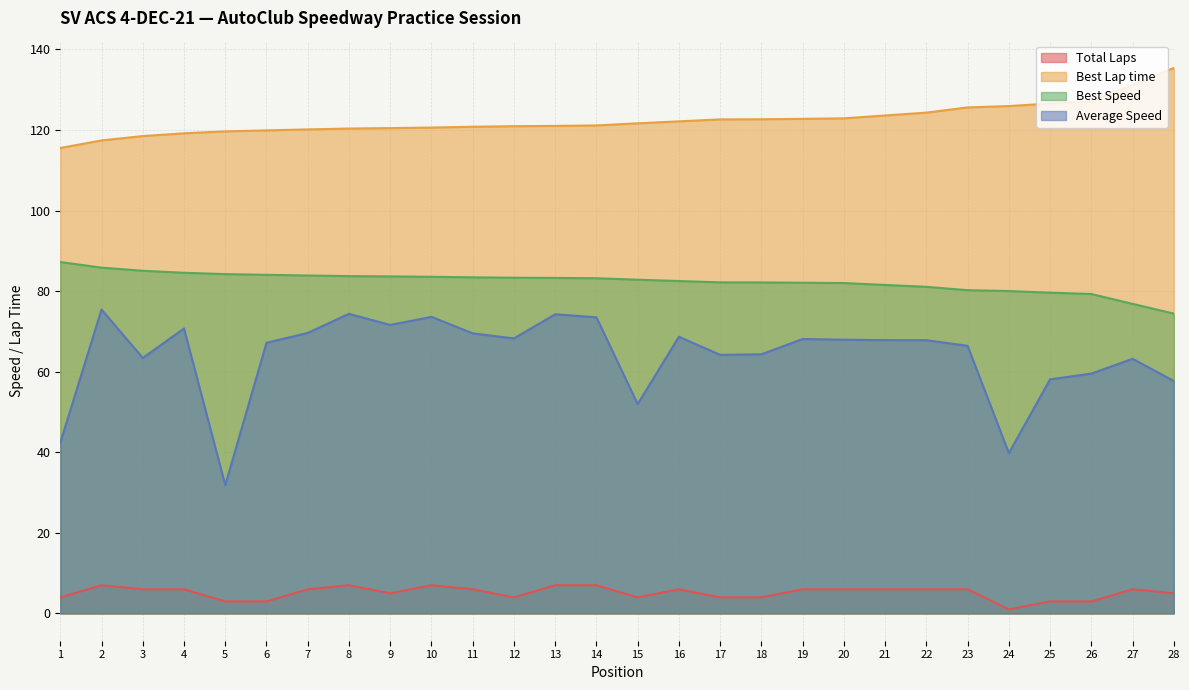

What are all the series names shown in the legend?

Total Laps, Best Lap time, Best Speed, Average Speed